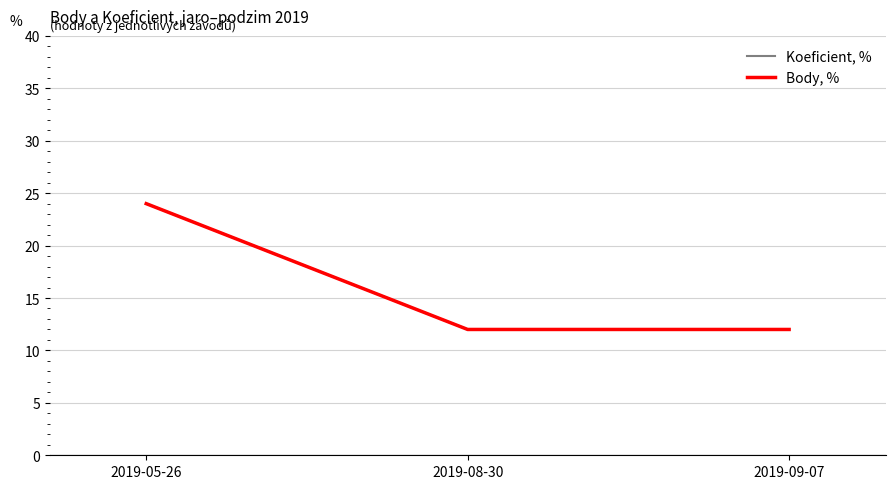

Reading left to right, what are all the values shown in this chart?

Koeficient, %: 2019-05-26=24	2019-08-30=12	2019-09-07=12
Body, %: 2019-05-26=24	2019-08-30=12	2019-09-07=12